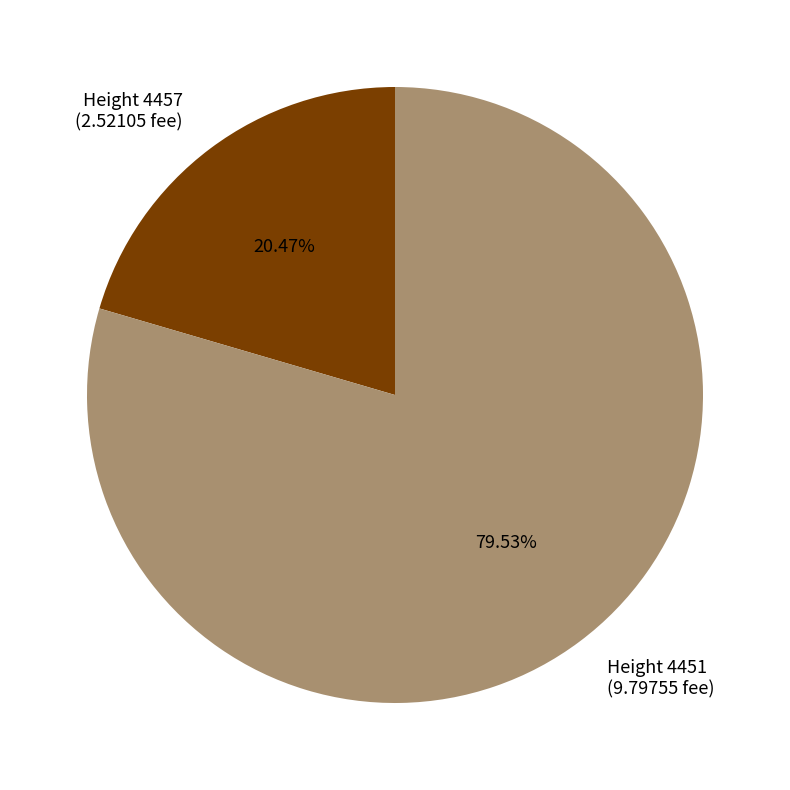

How many slices are in this pie chart?

2